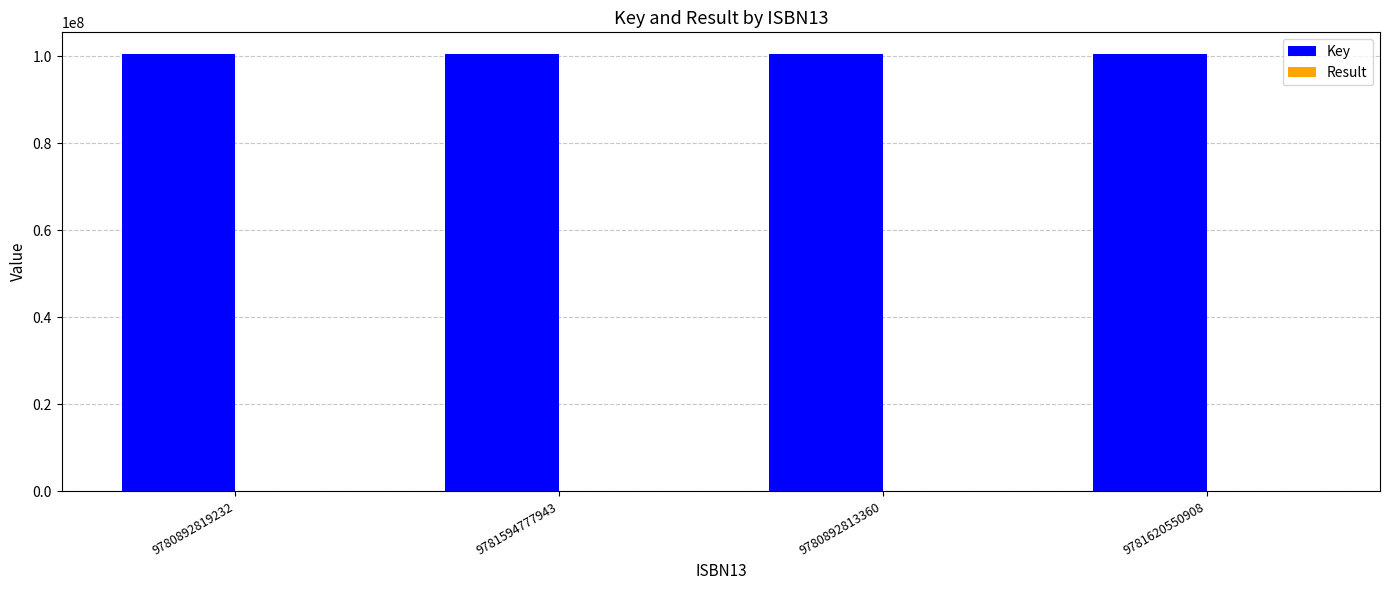

Which series has the largest total across all categories?

Key